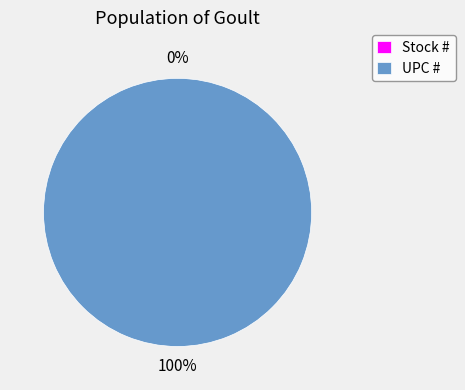

To the nearest percent, what percentage of the pie is UPC #?

100%